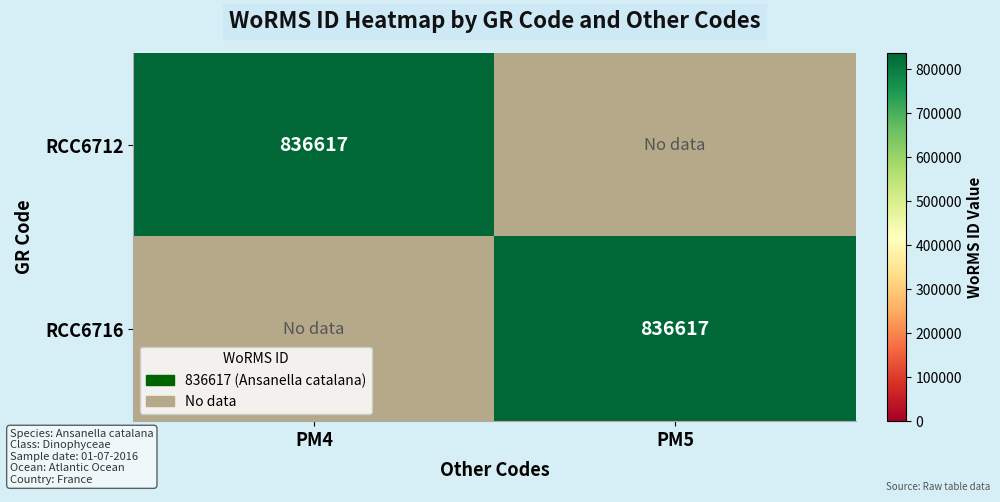

How many data points does each series have?

2